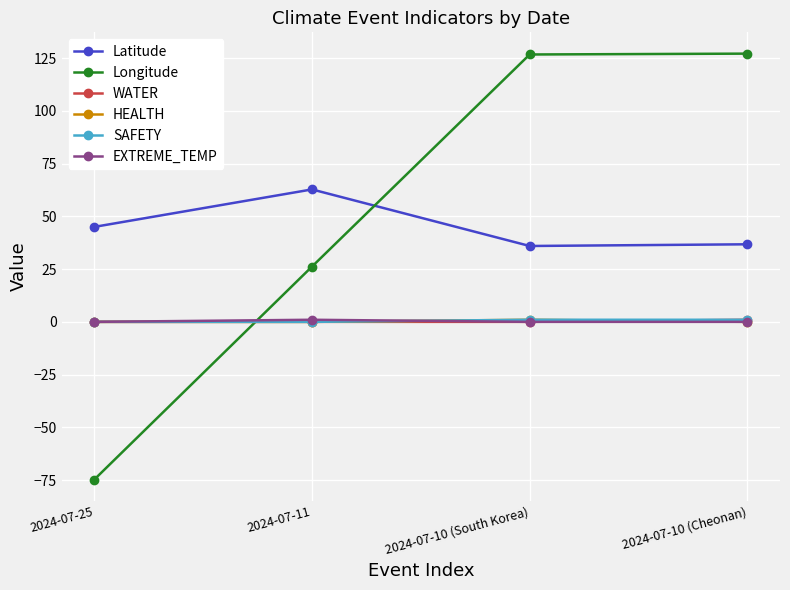

At which category does the chart reach its minimum across all series?

2024-07-25